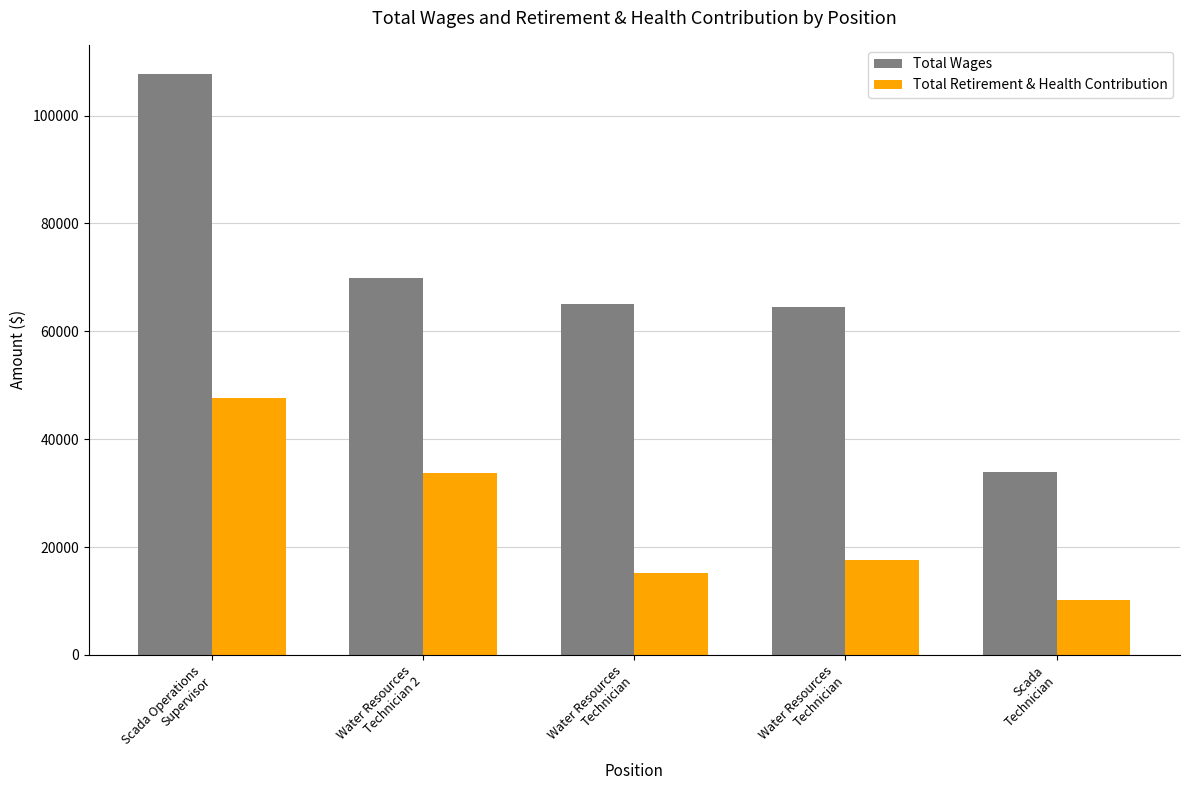

Which series has the largest range (max minus min)?

Total Wages